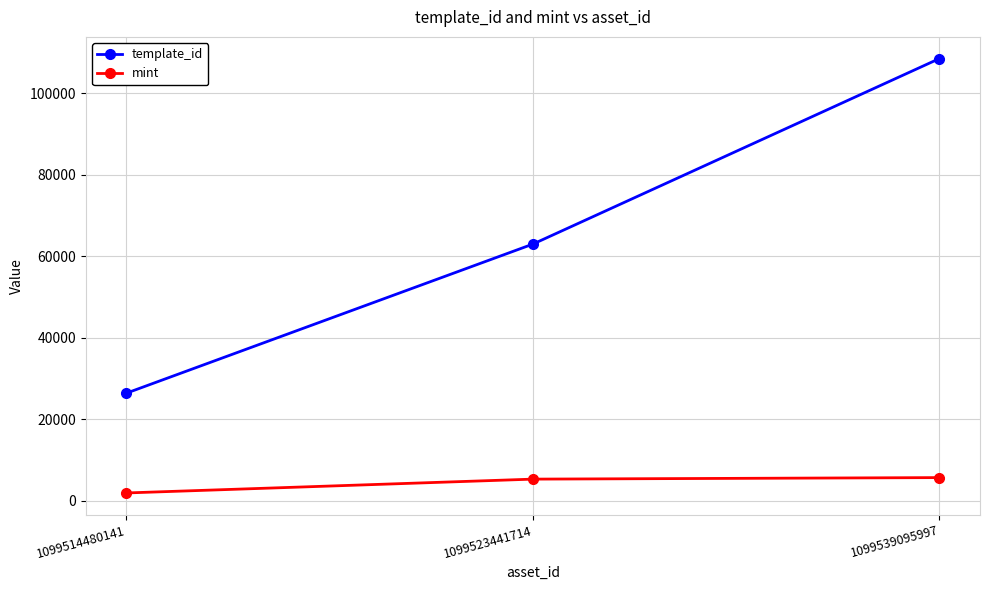

Rank the series at 1099514480141 from lowest to highest value.

mint, template_id